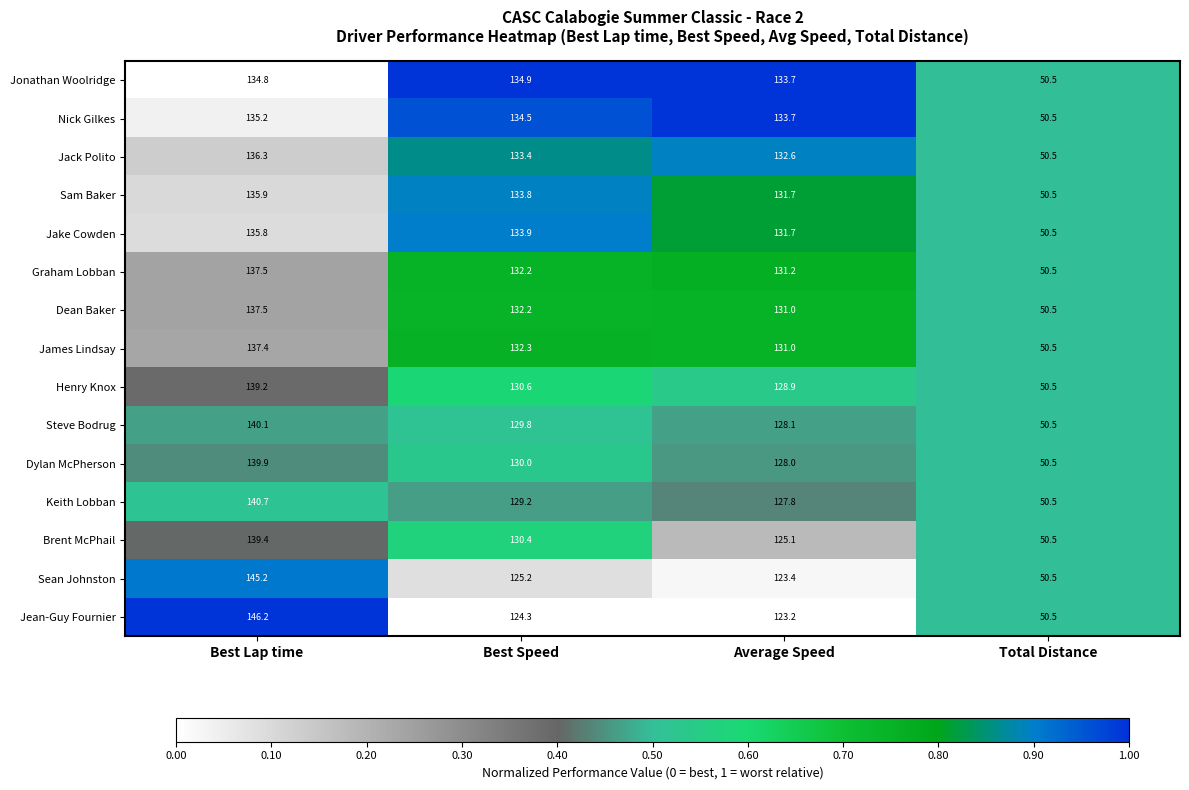

The Jake Cowden series shows 75.7 at Total Distance. True or false?

False